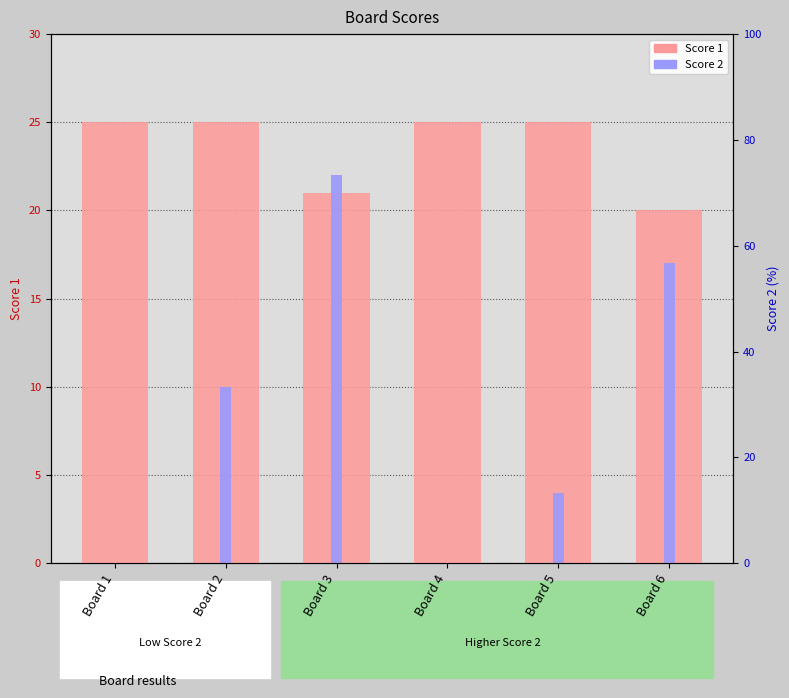

List the labels in order of Score 1 value, smallest first.

Board 6, Board 3, Board 1, Board 2, Board 4, Board 5